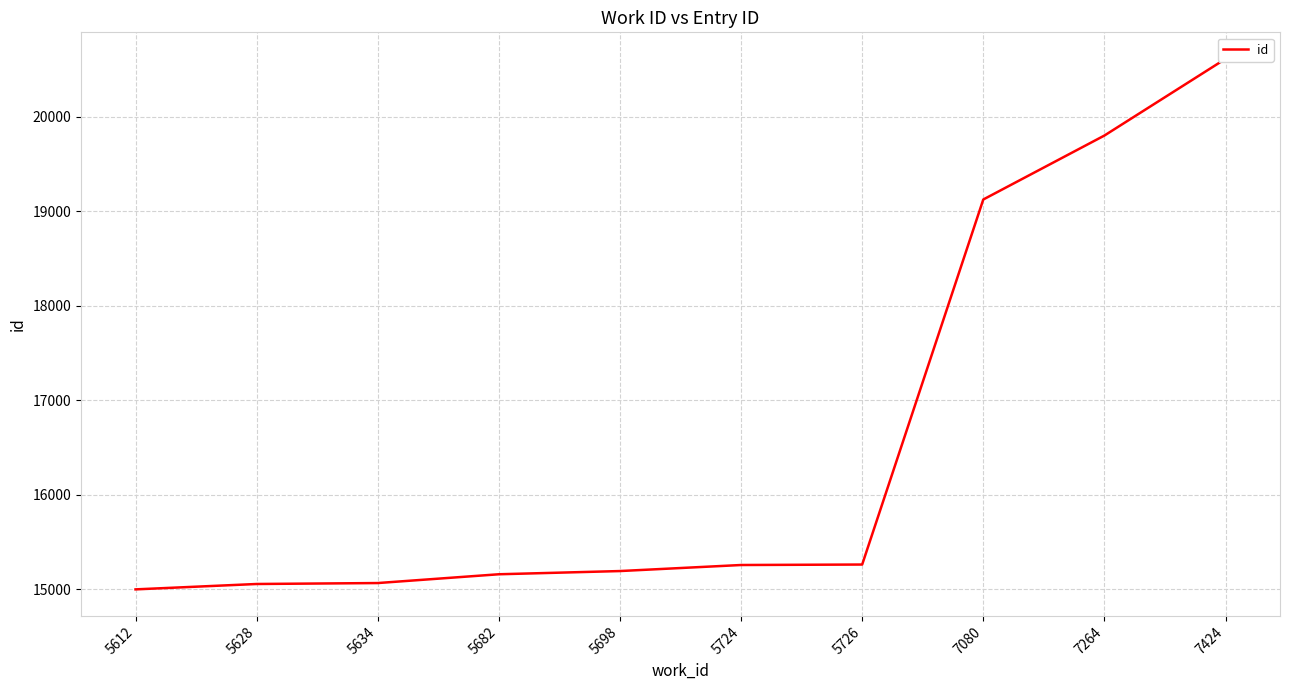

At which label does the data first exceed 15255?

5726